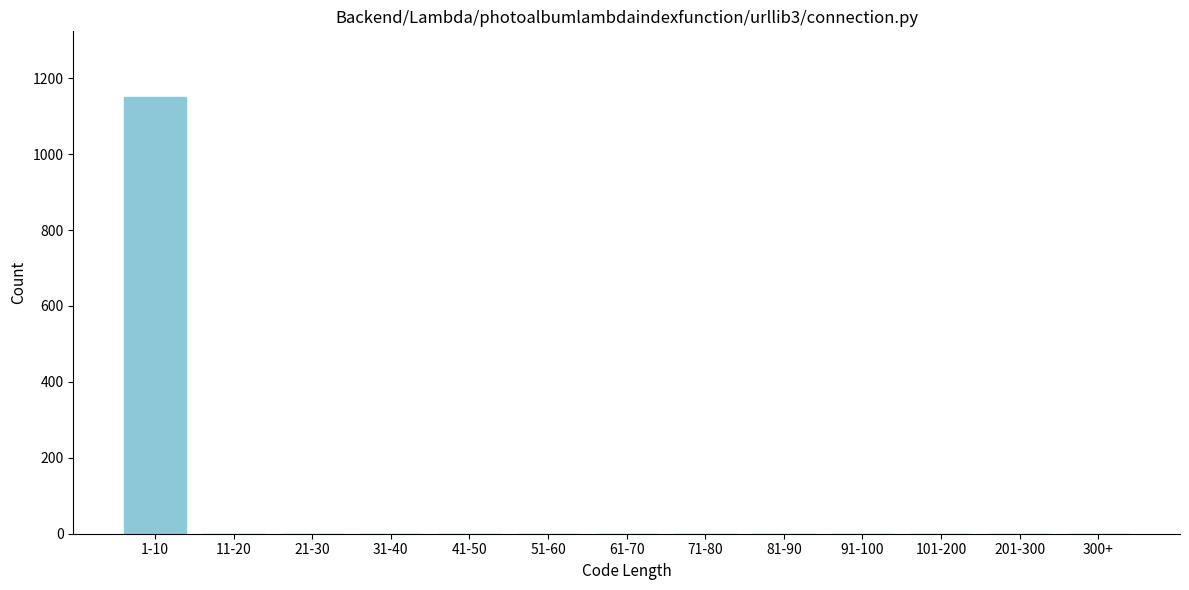

Reading left to right, extract all data points from this chart.

1-10=1151	11-20=0	21-30=0	31-40=0	41-50=0	51-60=0	61-70=0	71-80=0	81-90=0	91-100=0	101-200=0	201-300=0	300+=0